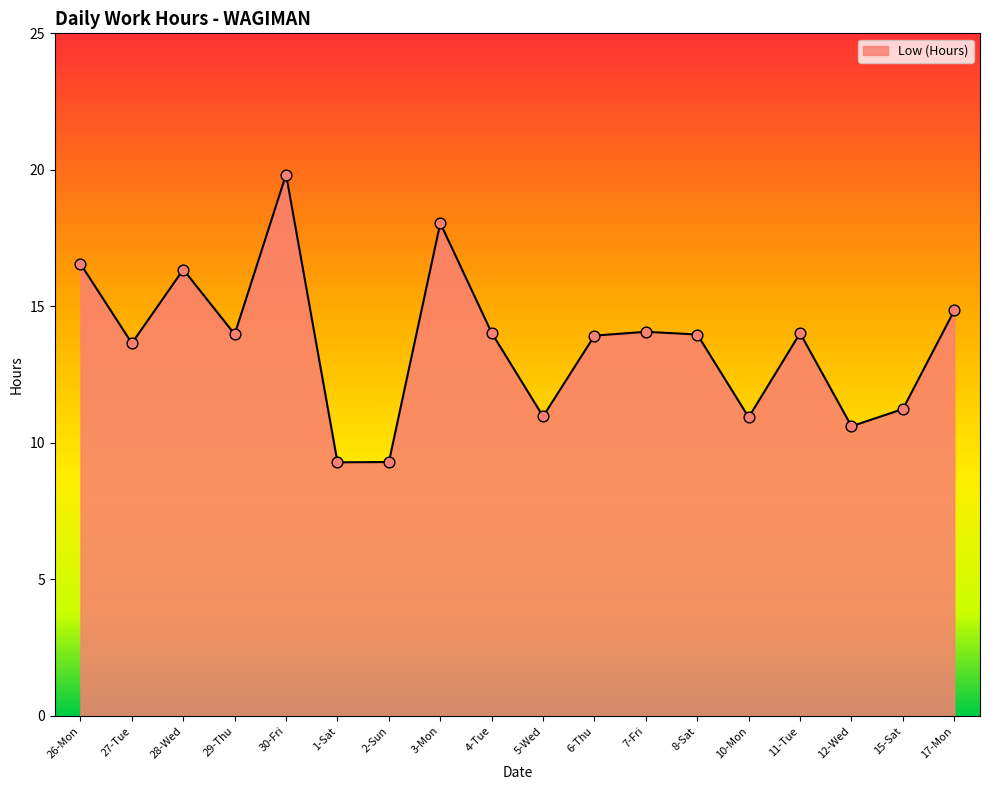

What is the change in value from 26-Mon to 30-Fri?

+3.3